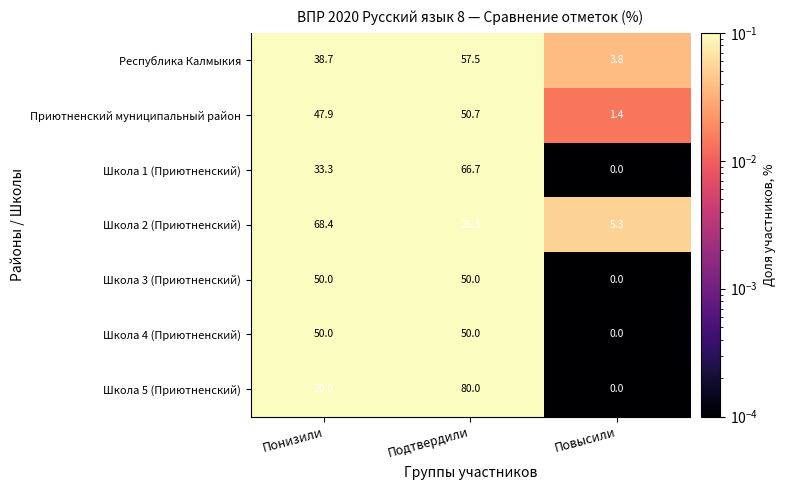

Between Понизили and Повысили, which series saw the biggest shift?

Школа 2 (Приютненский)